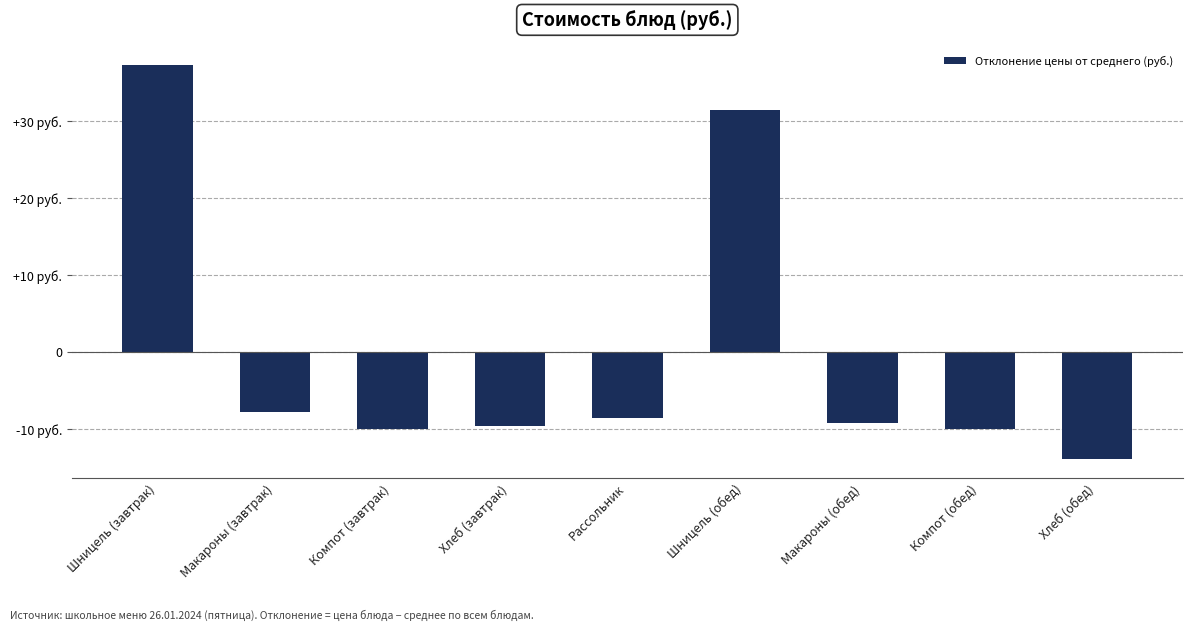

Which has a higher value, Хлеб (обед) or Макароны (завтрак)?

Макароны (завтрак)